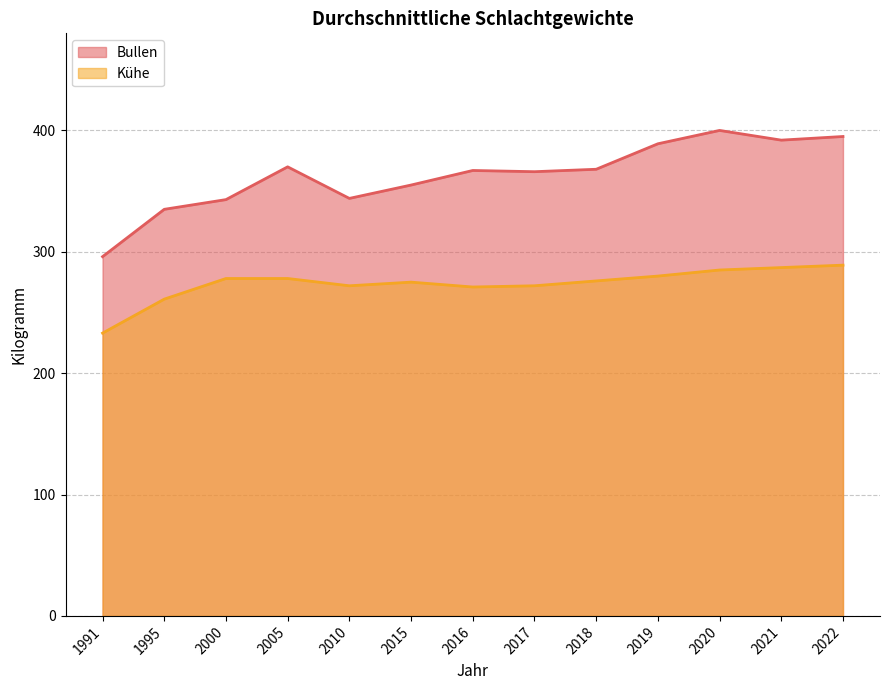

How many lines are shown in the chart?

2